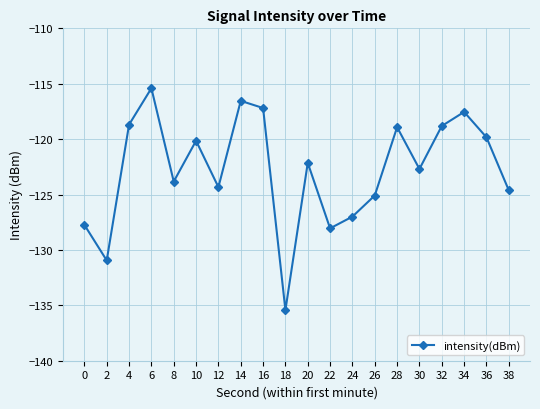

What is the approximate value at 32?

-118.8